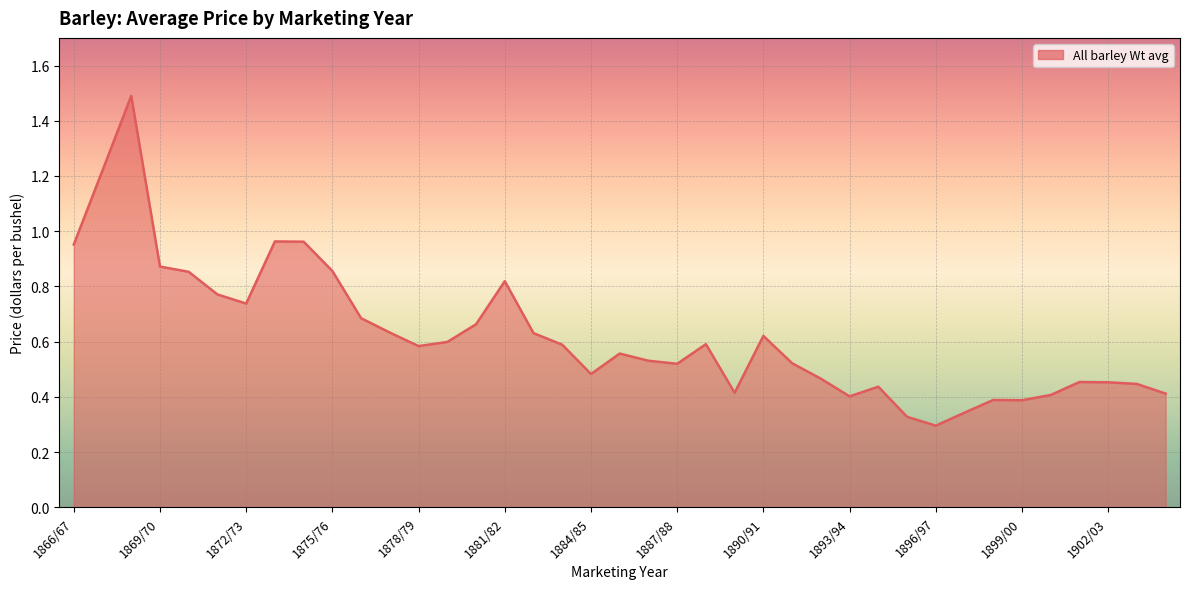

Does the chart display data point markers on the line(s)?

No